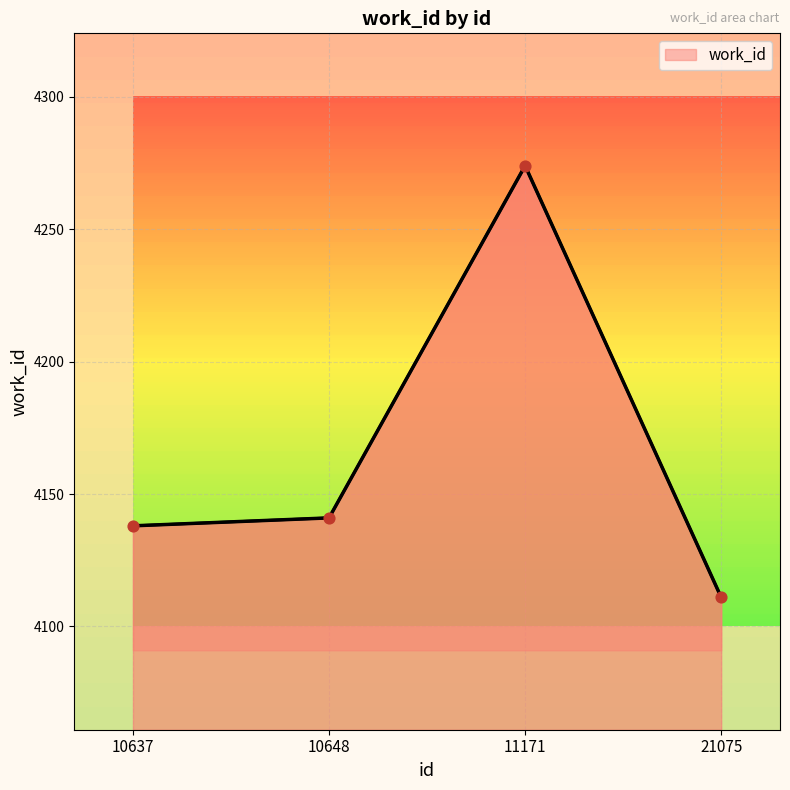

Between 10648 and 10637, which is larger?

10648